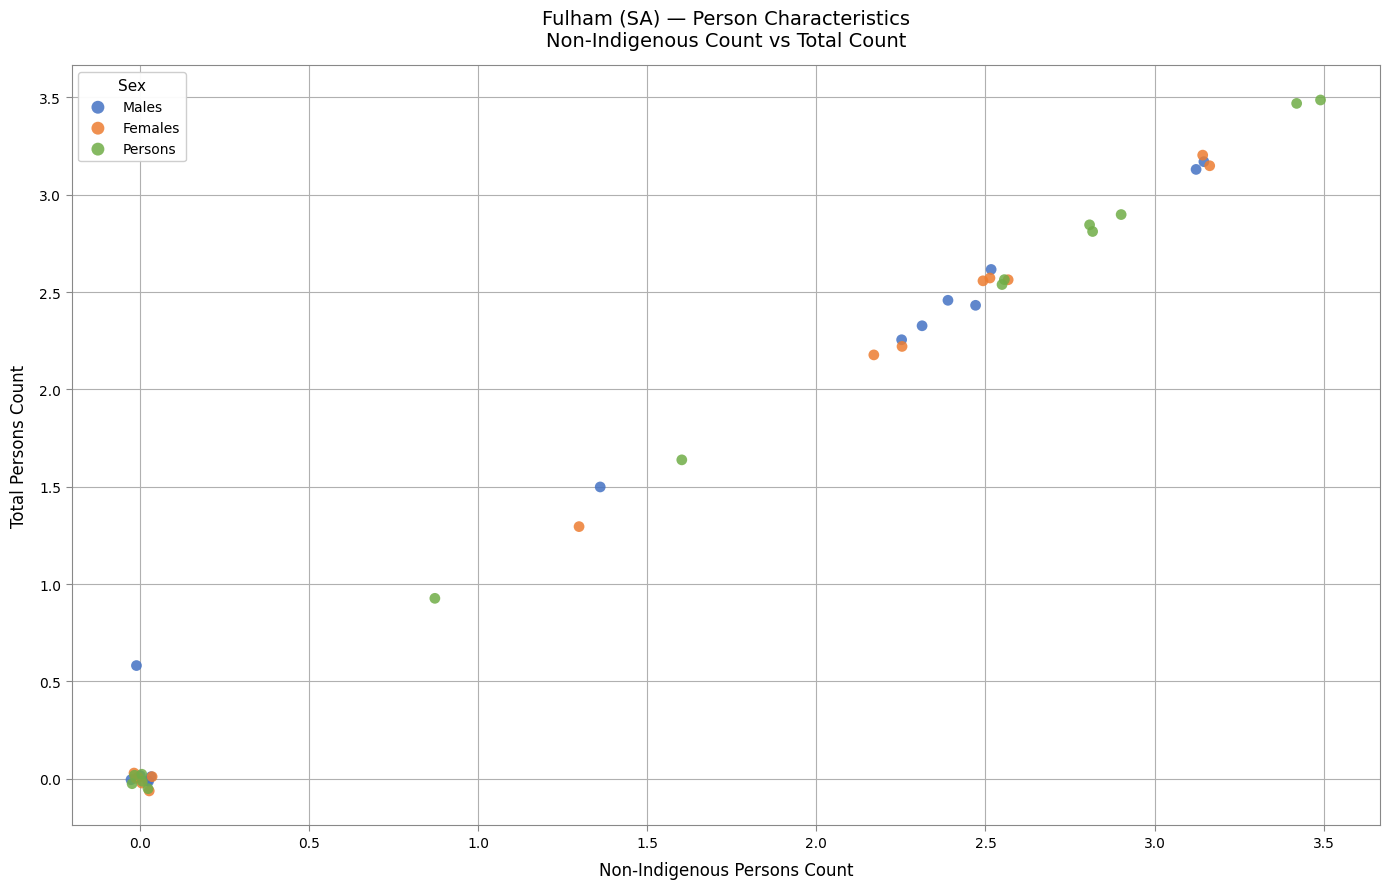

What are all the series names shown in the legend?

Males, Females, Persons